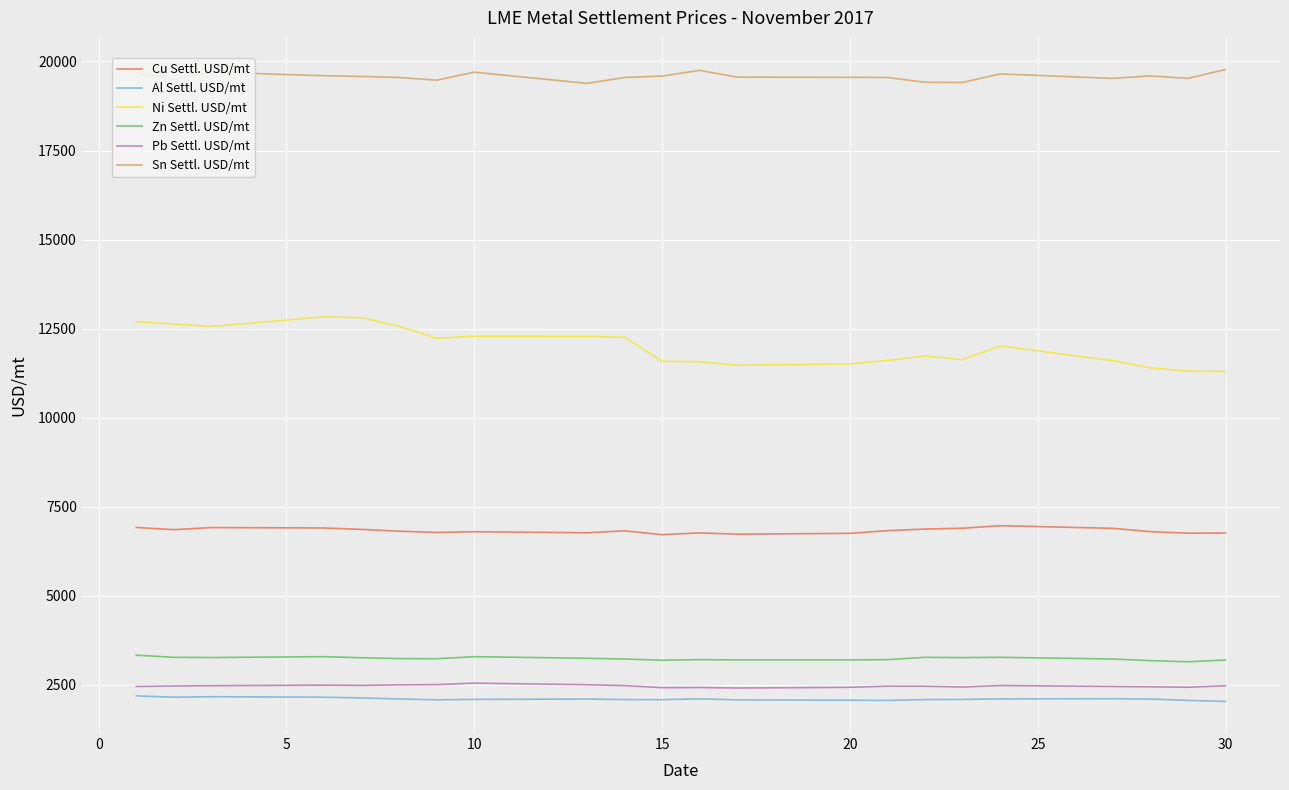

What is the greatest value displayed?

19775.0